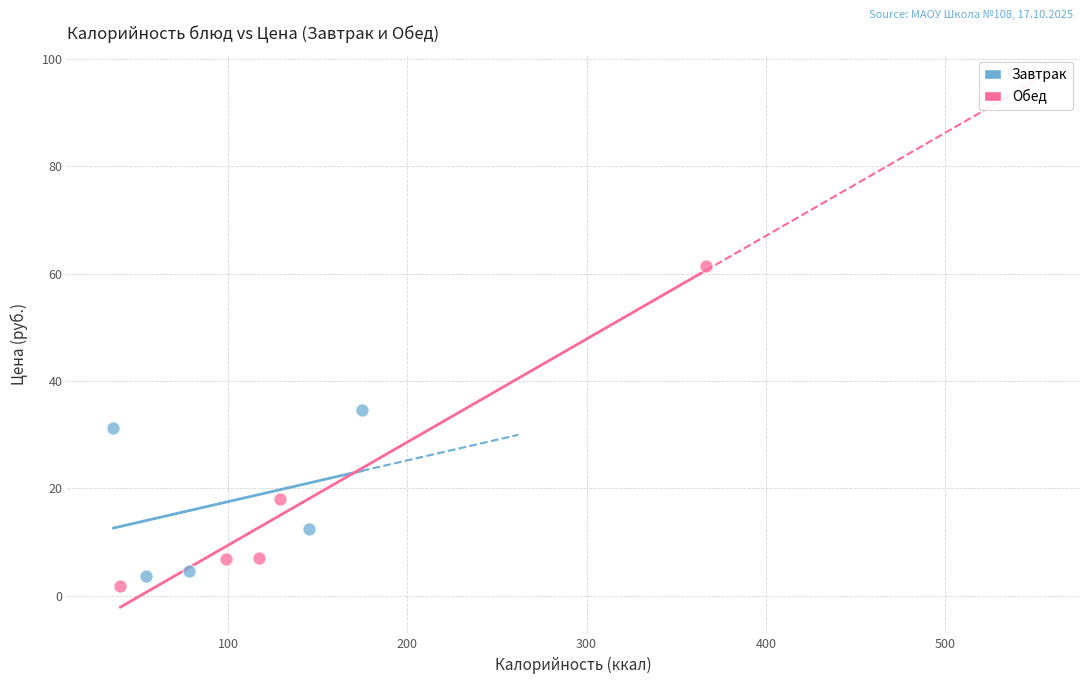

What are all the series names shown in the legend?

Завтрак, Обед